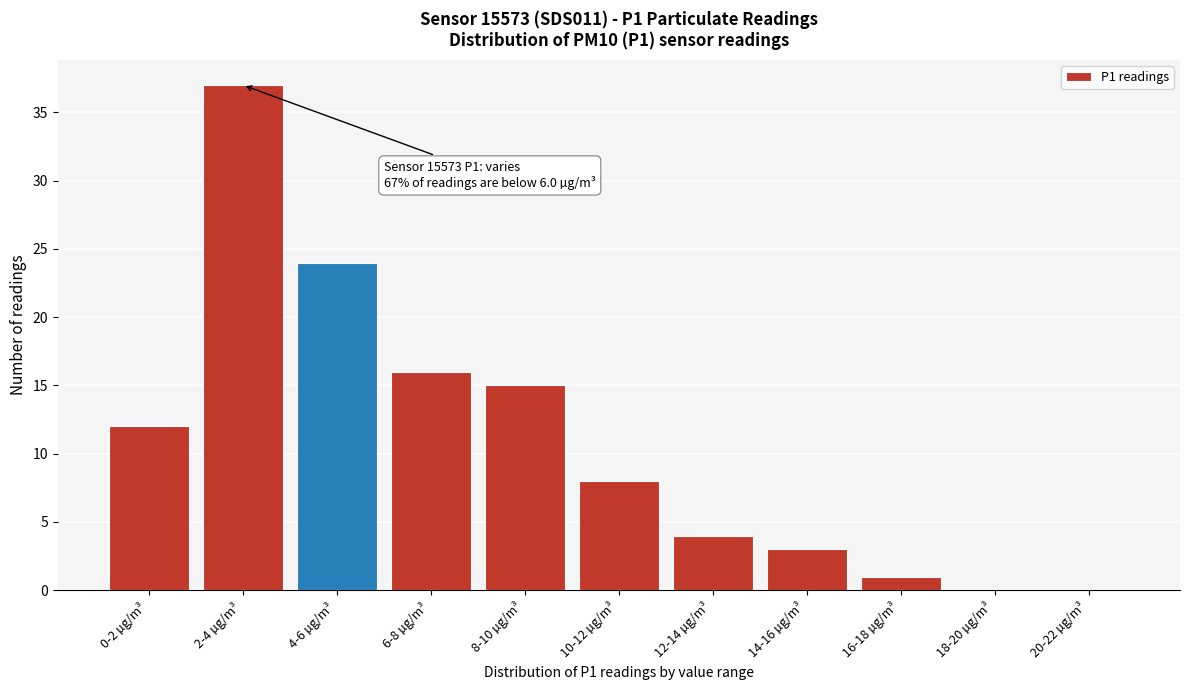

Reading right to left, extract all data points from this chart.

20-22 µg/m³=0	18-20 µg/m³=0	16-18 µg/m³=1	14-16 µg/m³=3	12-14 µg/m³=4	10-12 µg/m³=8	8-10 µg/m³=15	6-8 µg/m³=16	4-6 µg/m³=24	2-4 µg/m³=37	0-2 µg/m³=12